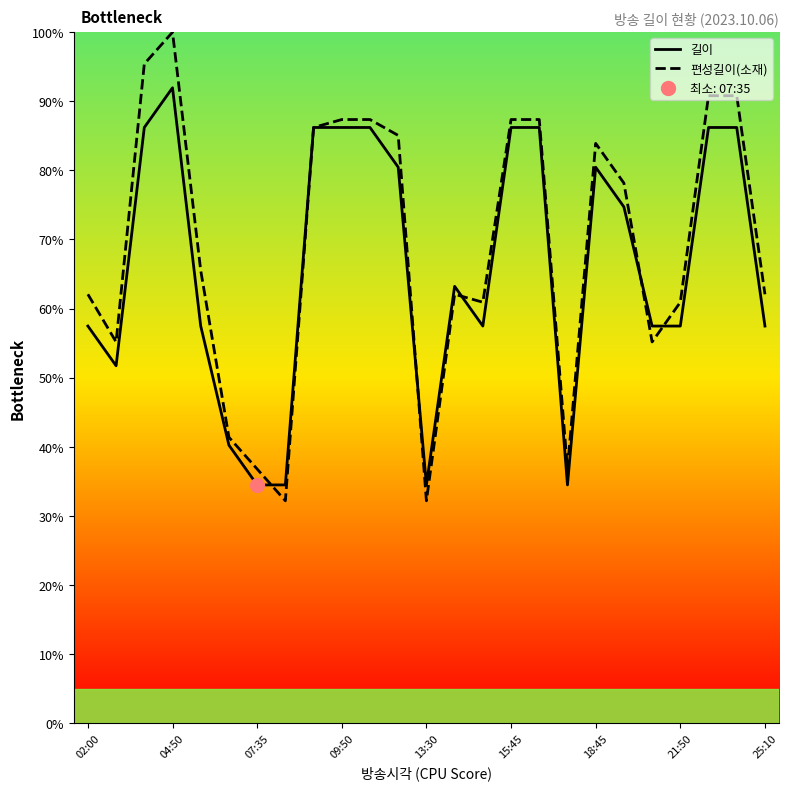

Is this an area chart (filled region under the line)?

No